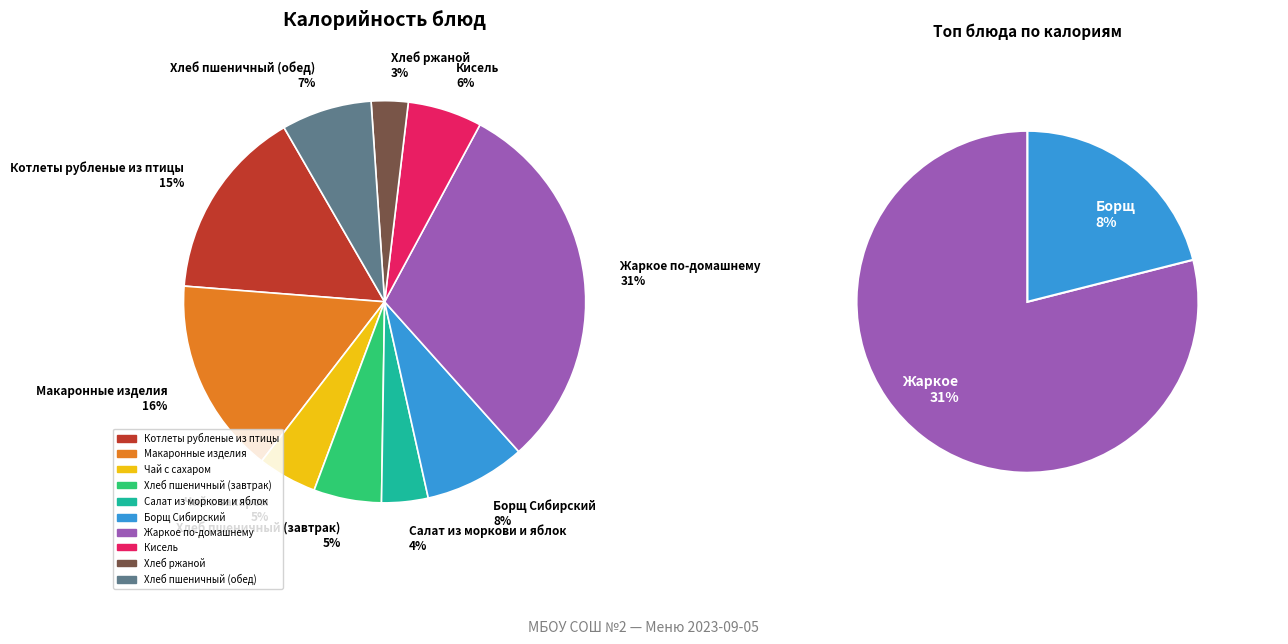

To the nearest percent, what is the average slice percentage?

10%